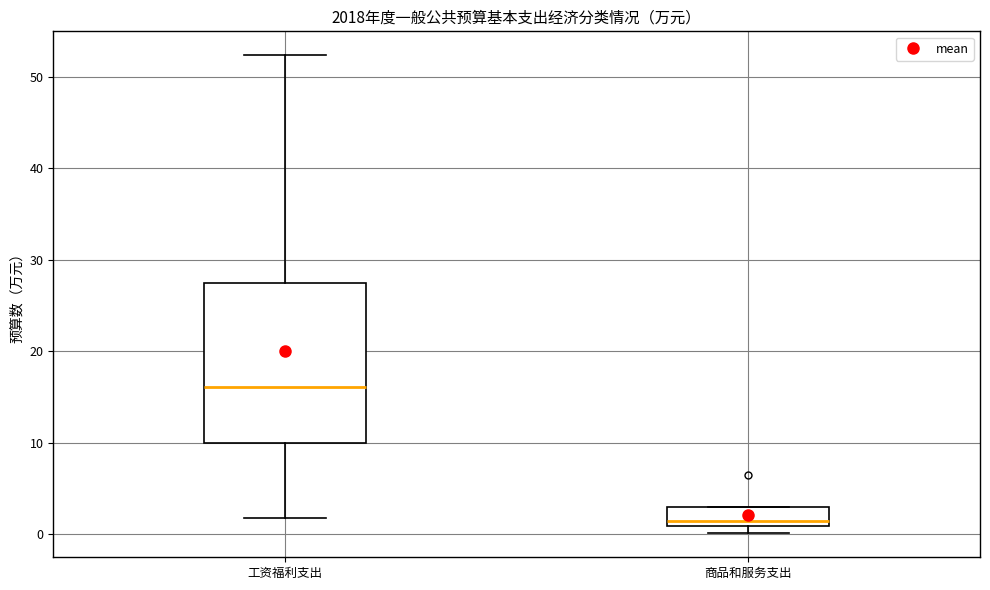

Comparing the boxes themselves (not the whiskers), which one is the tallest?

工资福利支出